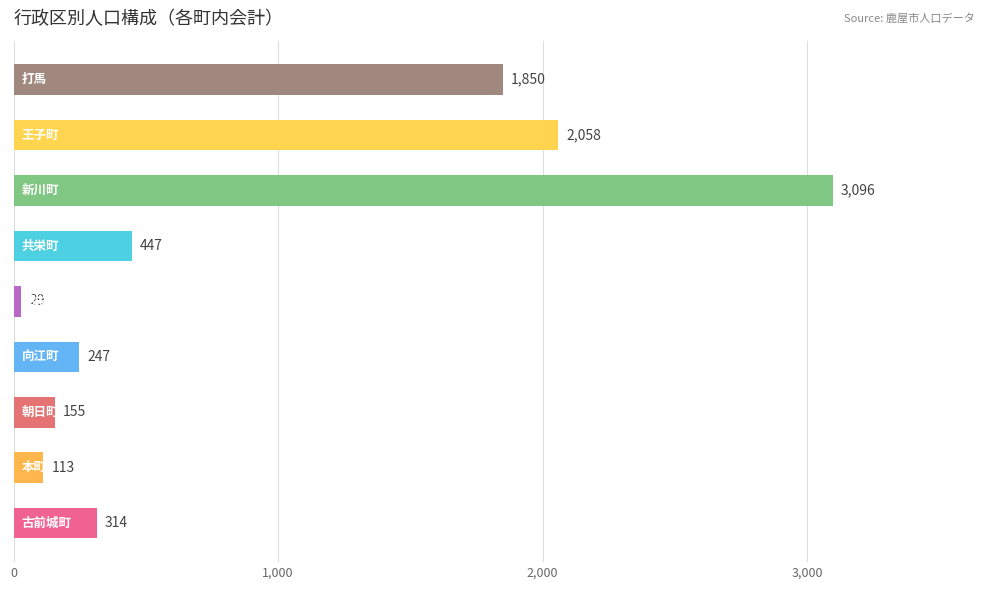

What is the smallest value displayed?

29